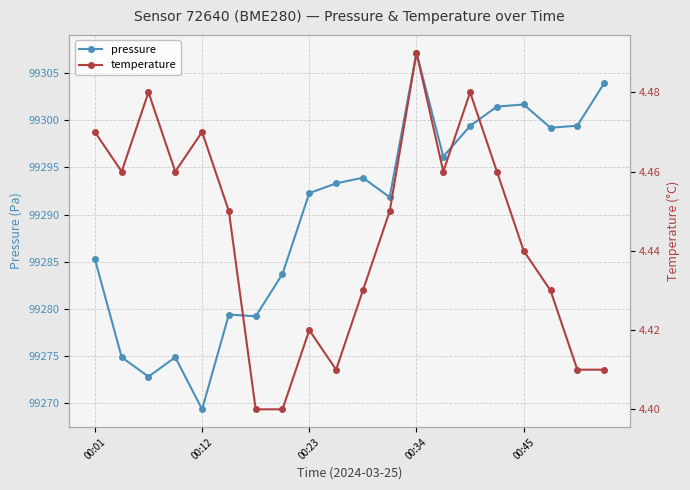

What are all the series names shown in the legend?

pressure, temperature